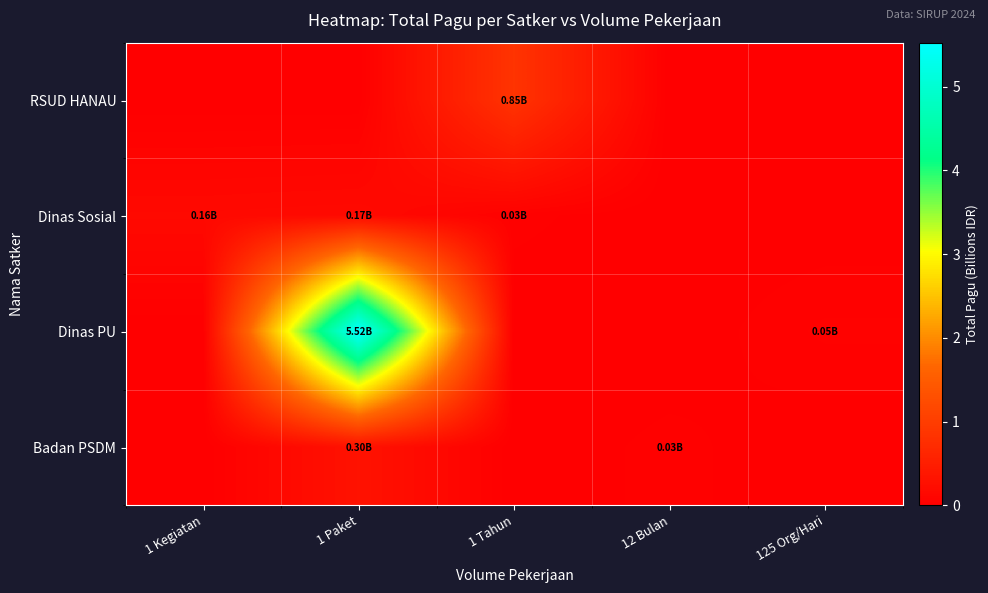

Rank the series by their maximum value, from highest to lowest.

row_2, row_0, row_3, row_1